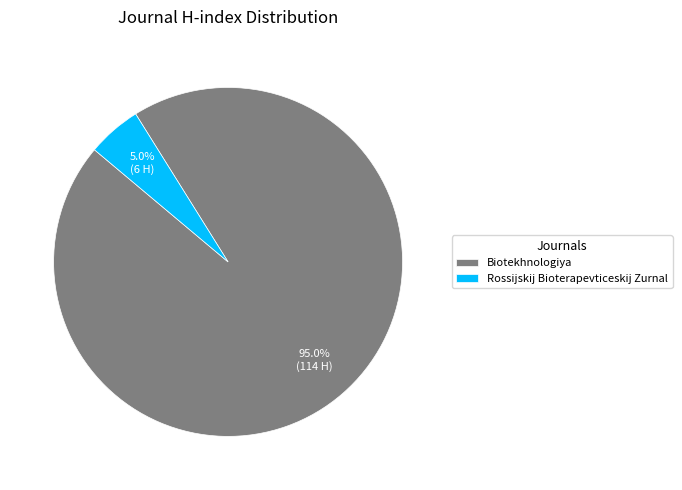

To the nearest percent, what is the difference between the Biotekhnologiya and Rossijskij Bioterapevticeskij Zurnal slice percentages?

90%